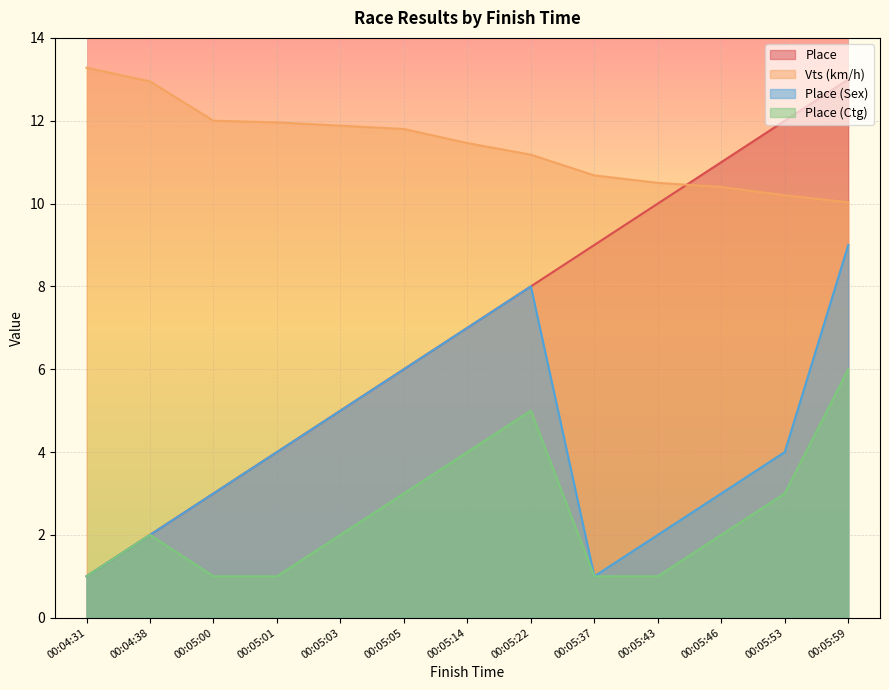

What is the value of the Place point at the 4th from the left?

4.0